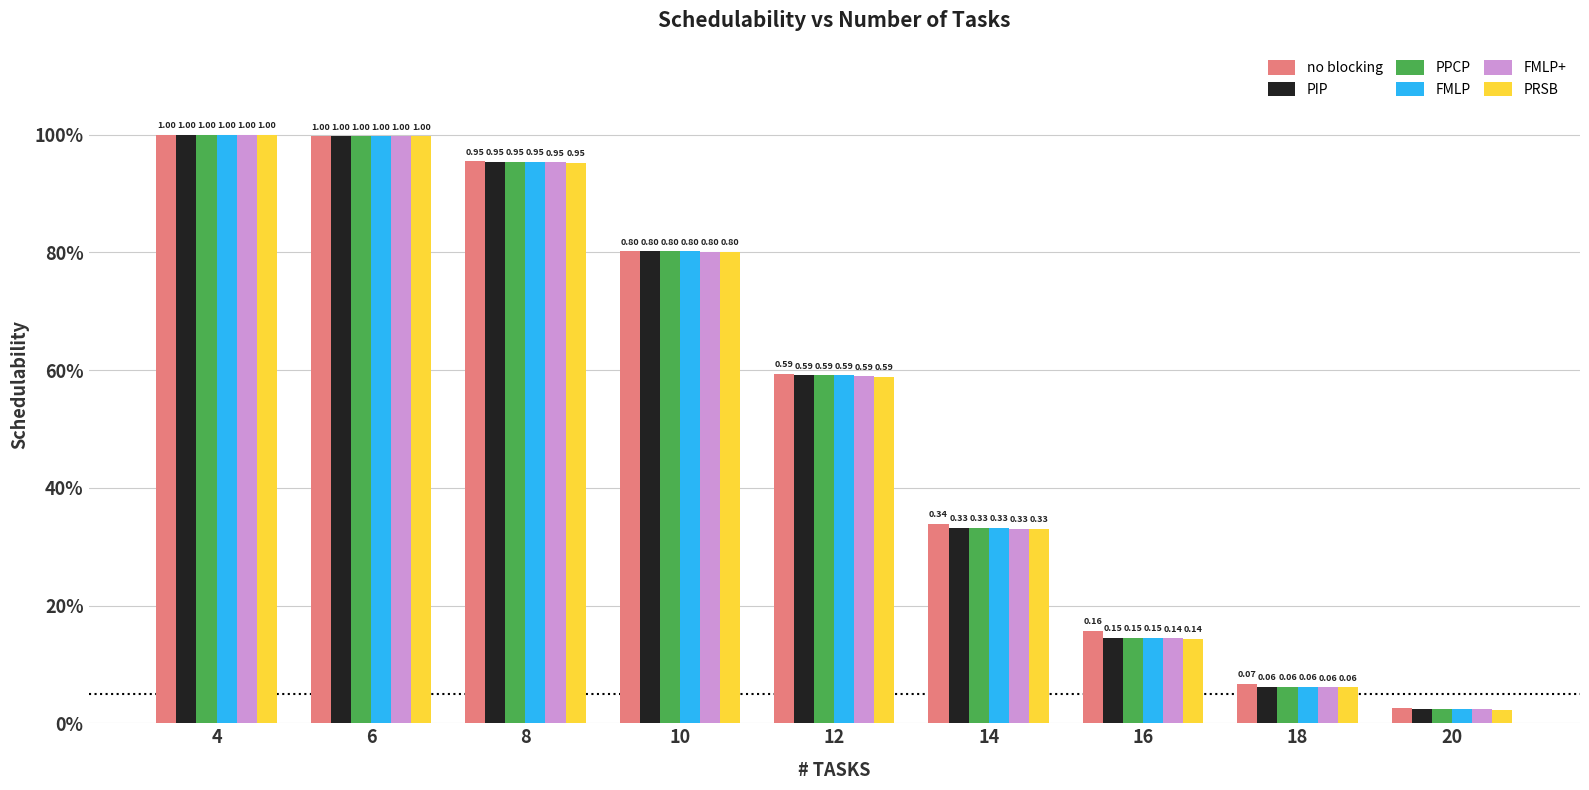

Rank the series at 12 from highest to lowest value.

no blocking, PIP, PPCP, FMLP, FMLP+, PRSB